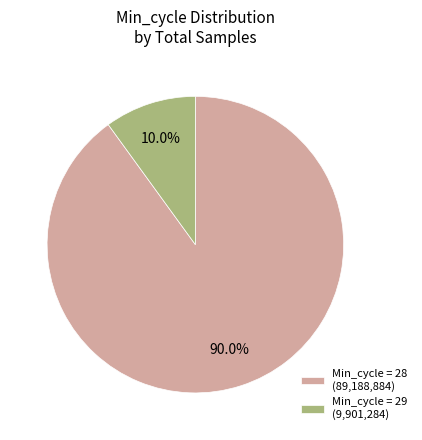

What is the ratio of the value at Min_cycle = 28 (89,188,884) to the value at Min_cycle = 29 (9,901,284)?

9.0